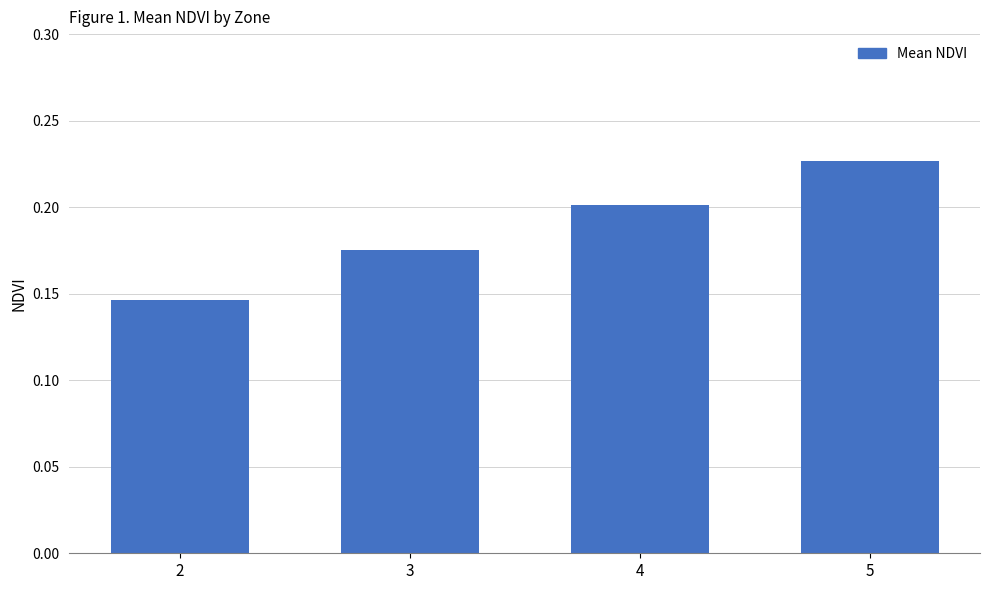

Which category has the lowest value across all series?

2